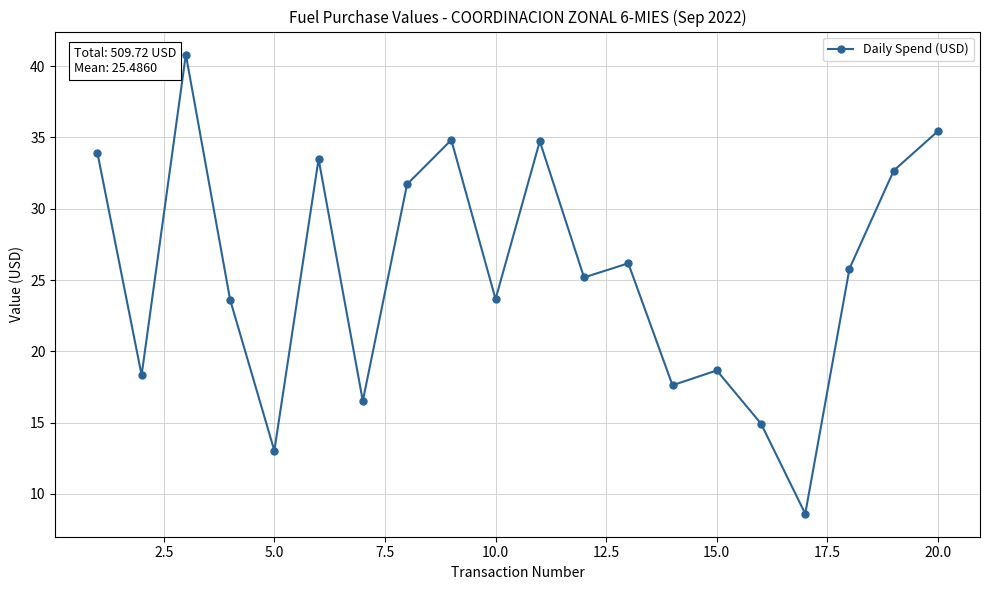

What is the difference between the maximum and minimum values?

32.2